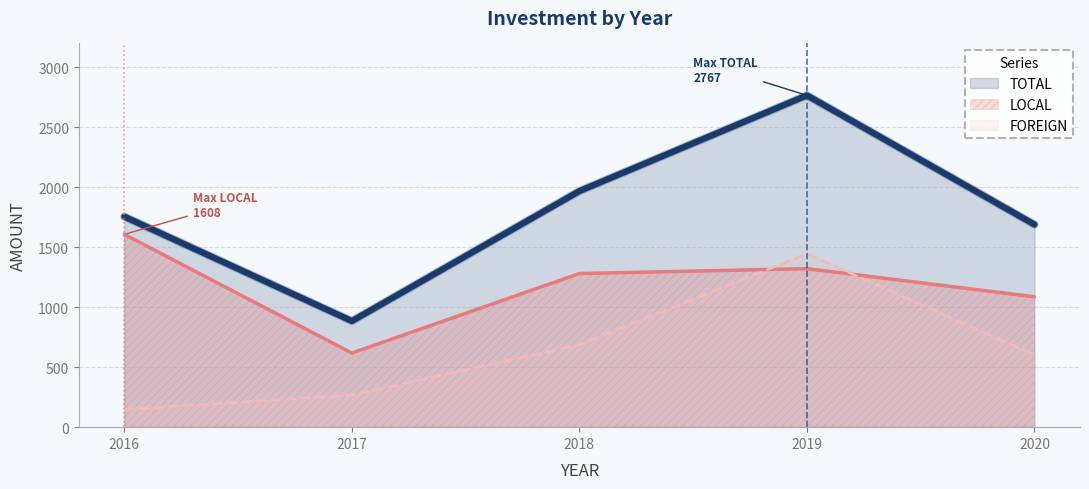

At which category does TOTAL reach its first local peak?

2019